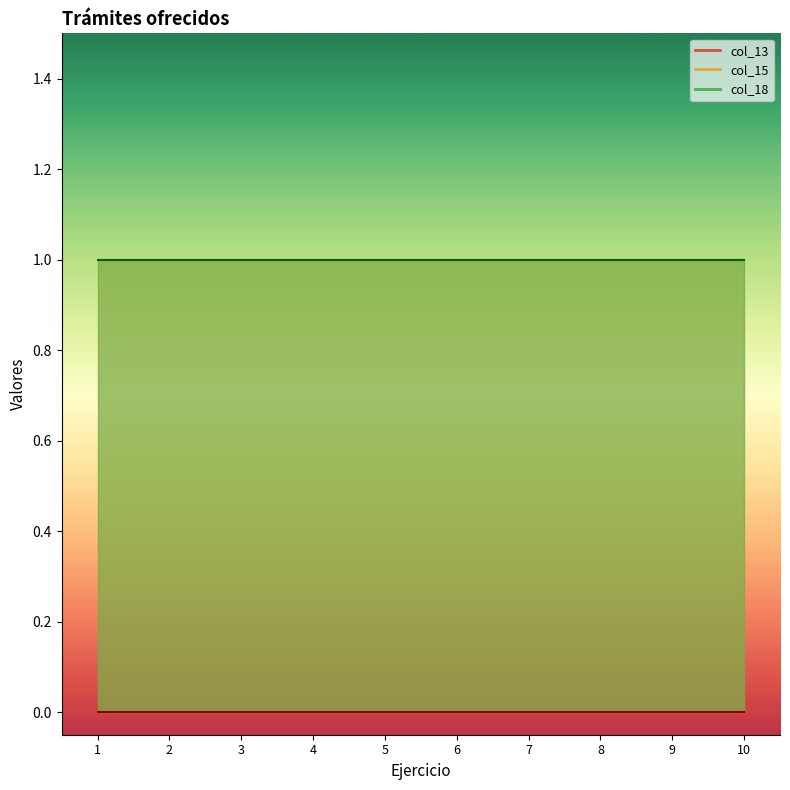

Which category has the lowest value in the col_13 series?

1